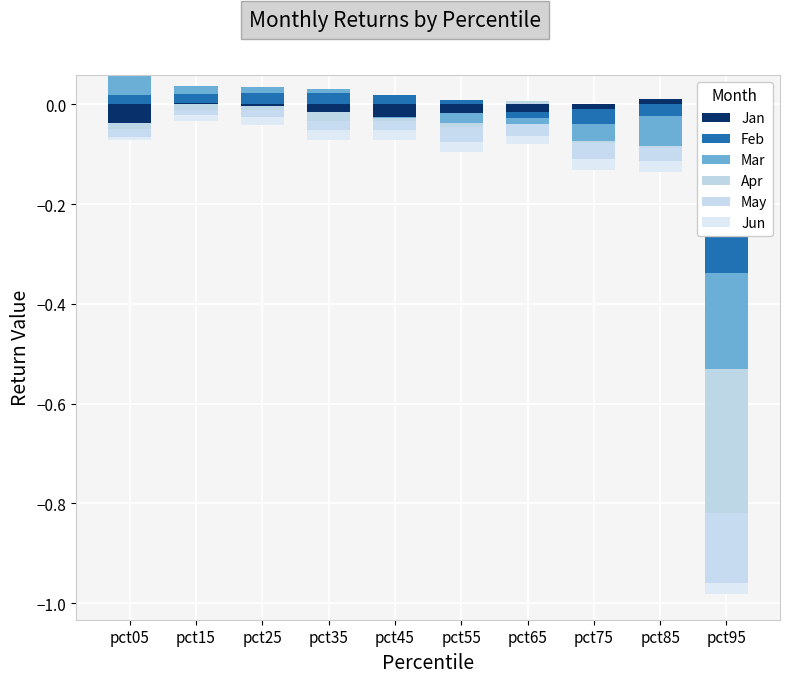

How many groups of bars are there?

10